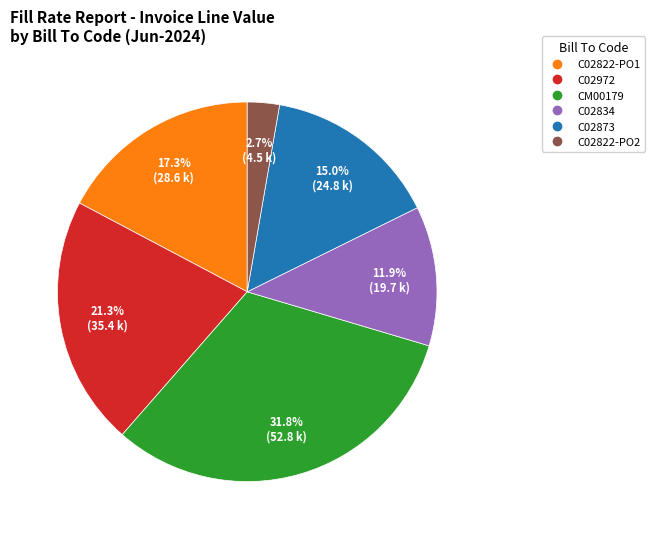

Is there a majority slice in this chart?

No